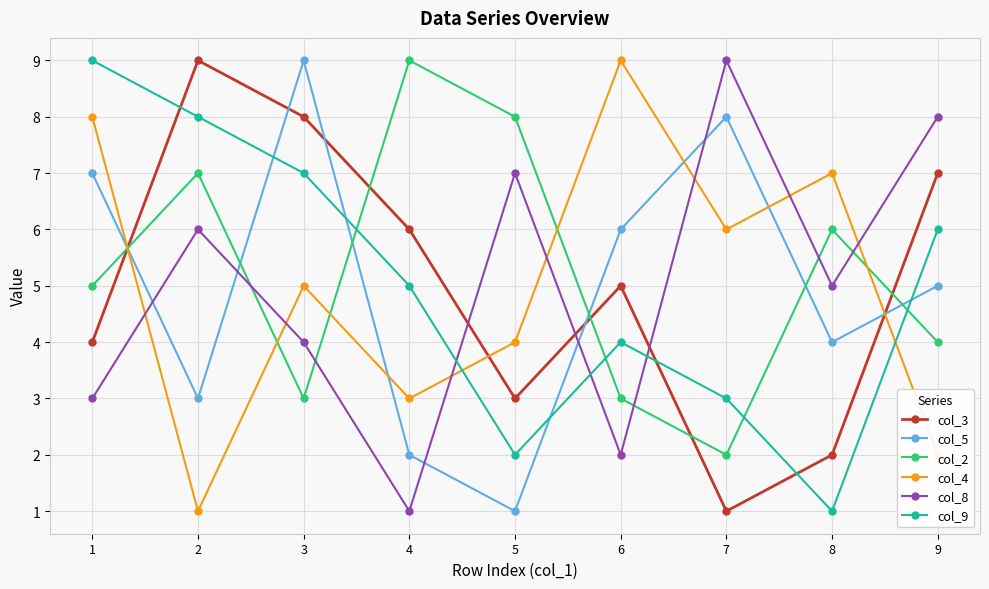

What is the highest value of the col_4 series?

9